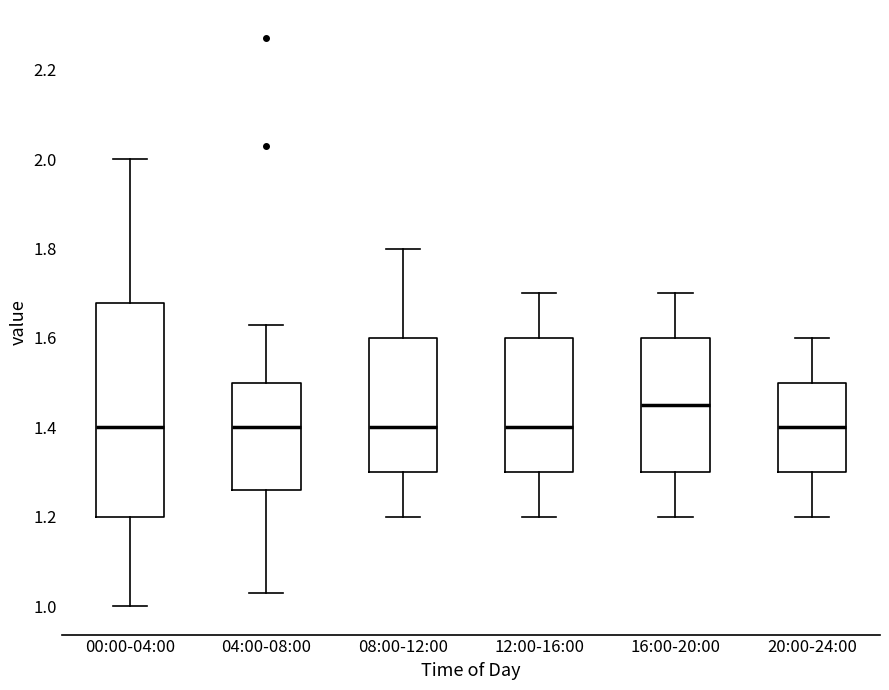

Reading left to right, transcribe this box plot: for each box, give where its median line is, the range the box spans, and where its two whiskers end, as read against the y-axis. The values are not printed on the chart, so give them approximately, as read against the axis.

00:00-04:00: median 1.40, box 1.20 to 1.68, whiskers 1.00 to 2.00
04:00-08:00: median 1.40, box 1.26 to 1.50, whiskers 1.04 to 1.64
08:00-12:00: median 1.40, box 1.30 to 1.60, whiskers 1.20 to 1.80
12:00-16:00: median 1.40, box 1.30 to 1.60, whiskers 1.20 to 1.70
16:00-20:00: median 1.46, box 1.30 to 1.60, whiskers 1.20 to 1.70
20:00-24:00: median 1.40, box 1.30 to 1.50, whiskers 1.20 to 1.60